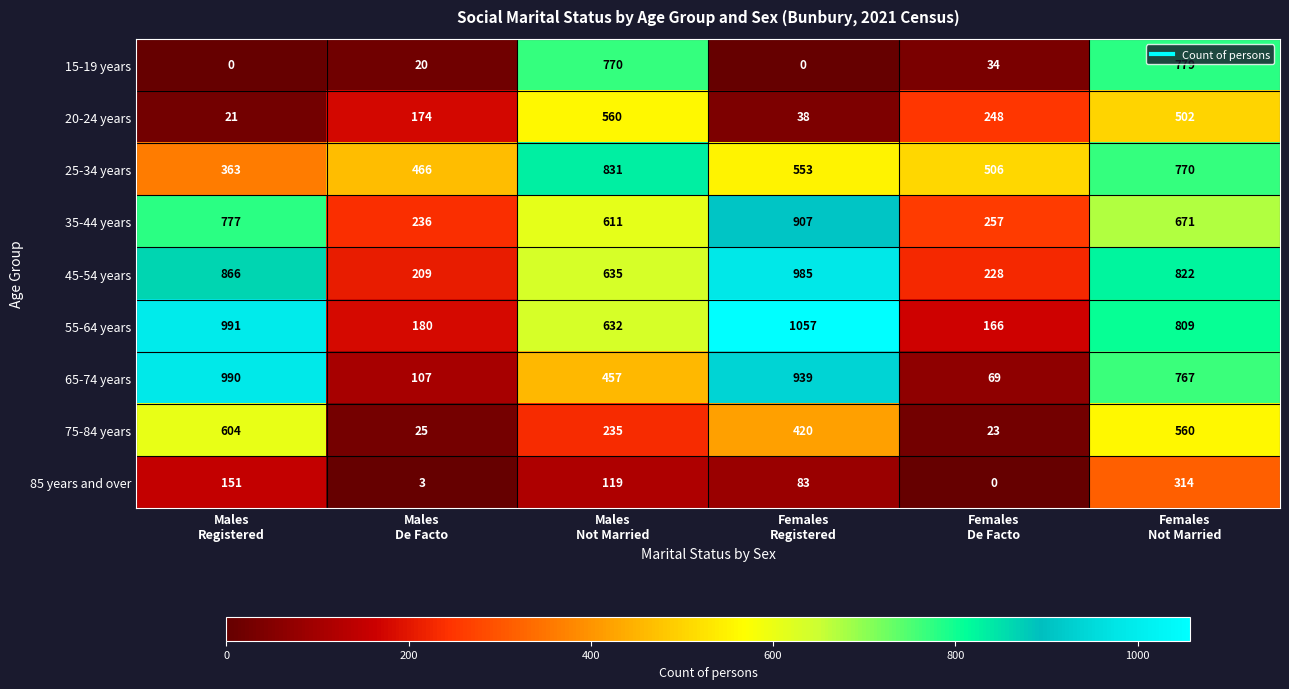

Which series has the largest total across all categories?

55-64 years